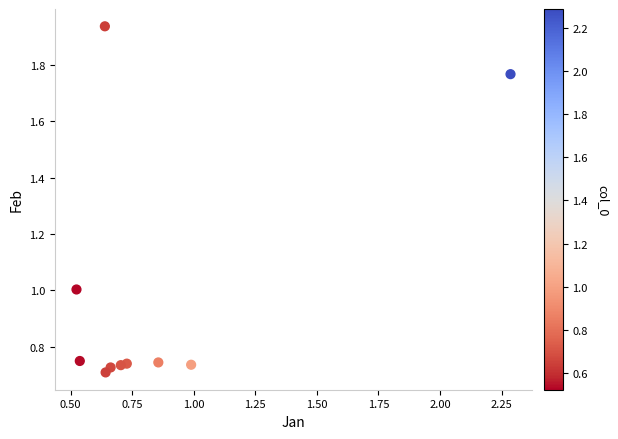

What is the average X value?

0.9